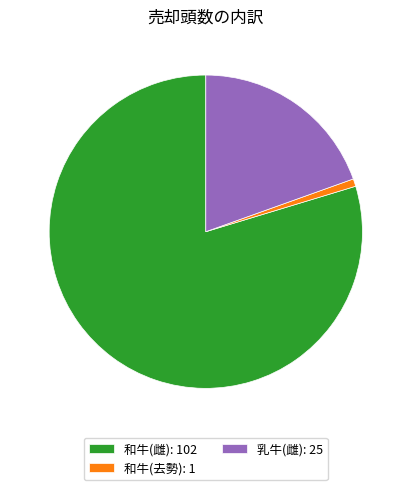

Count the number of slices in the pie.

3